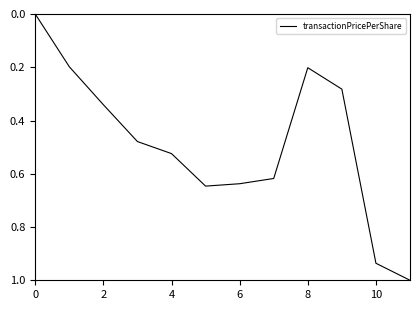

What is the change in value from 2 to 6?

+0.3